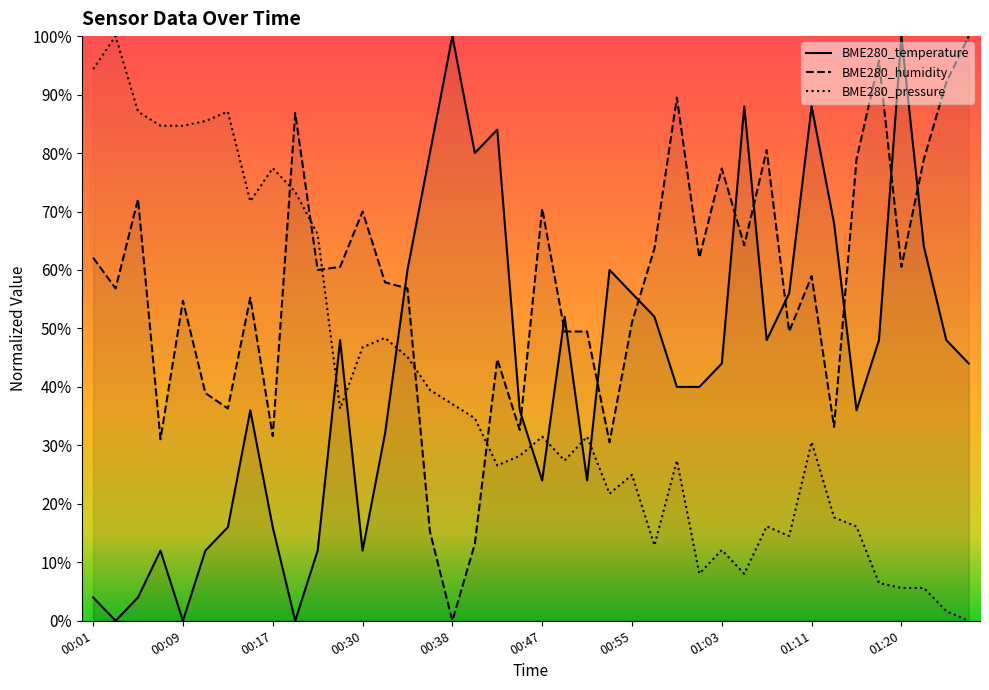

What is the label of the 11th point from the right?

01:05